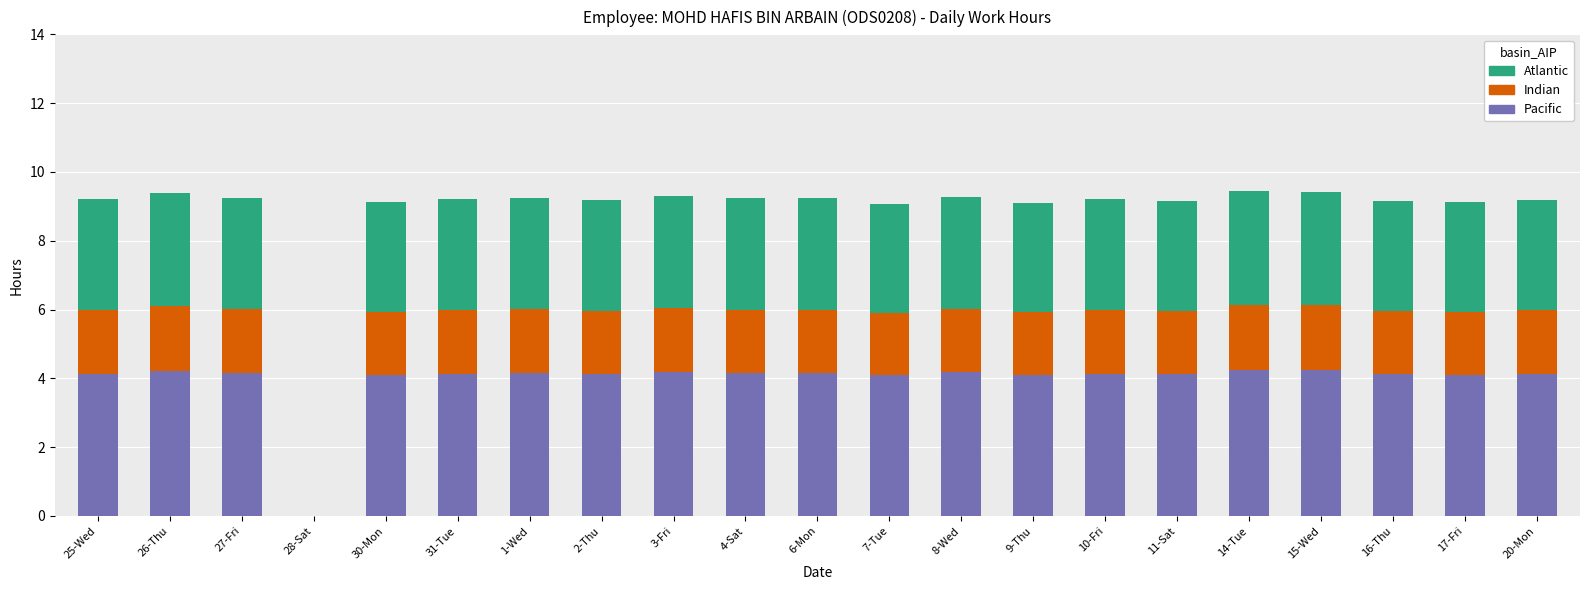

The Pacific series shows 6.1 at 1-Wed. True or false?

False